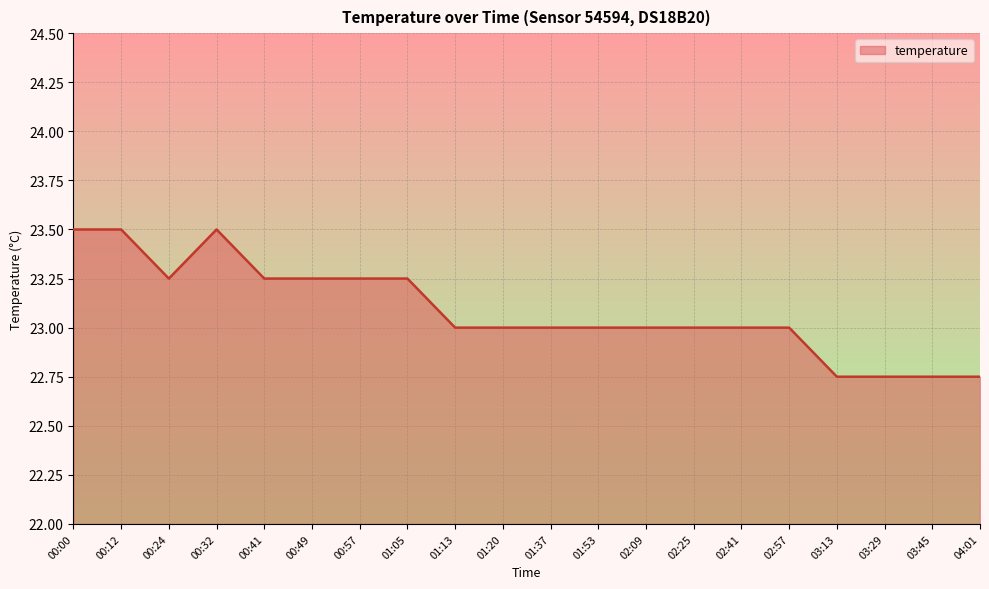

What is the ratio of the value at 00:57 to the value at 02:57?

1.0